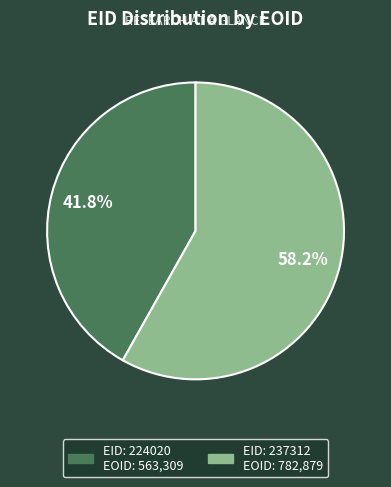

Is there a majority slice in this chart?

Yes